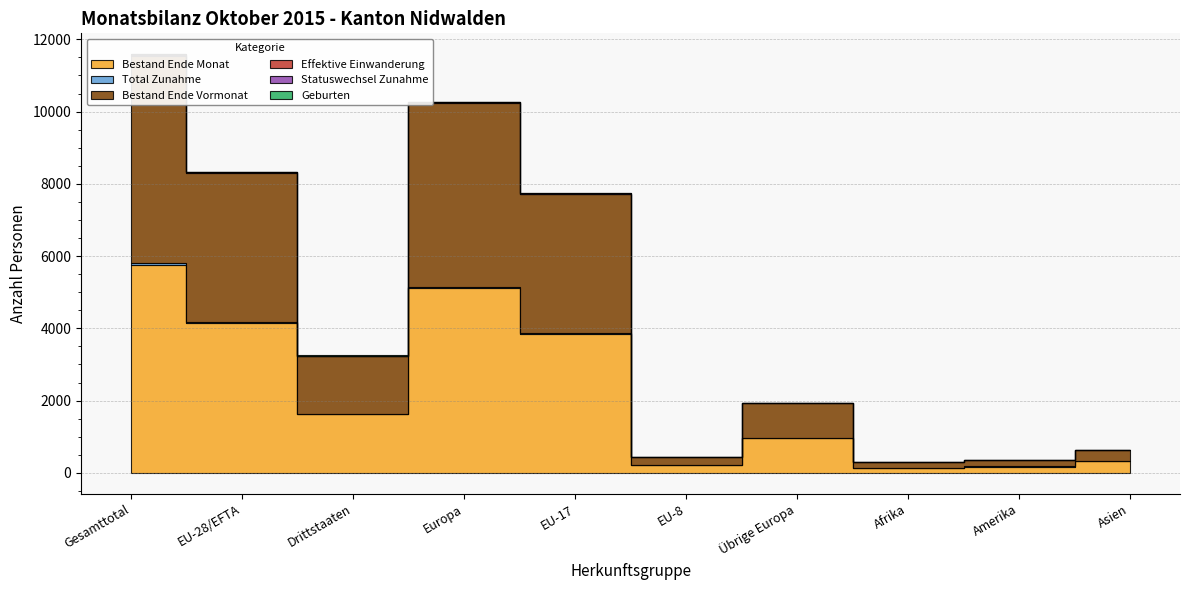

What are all the series names shown in the legend?

Bestand Ende Monat, Total Zunahme, Bestand Ende Vormonat, Effektive Einwanderung, Statuswechsel Zunahme, Geburten